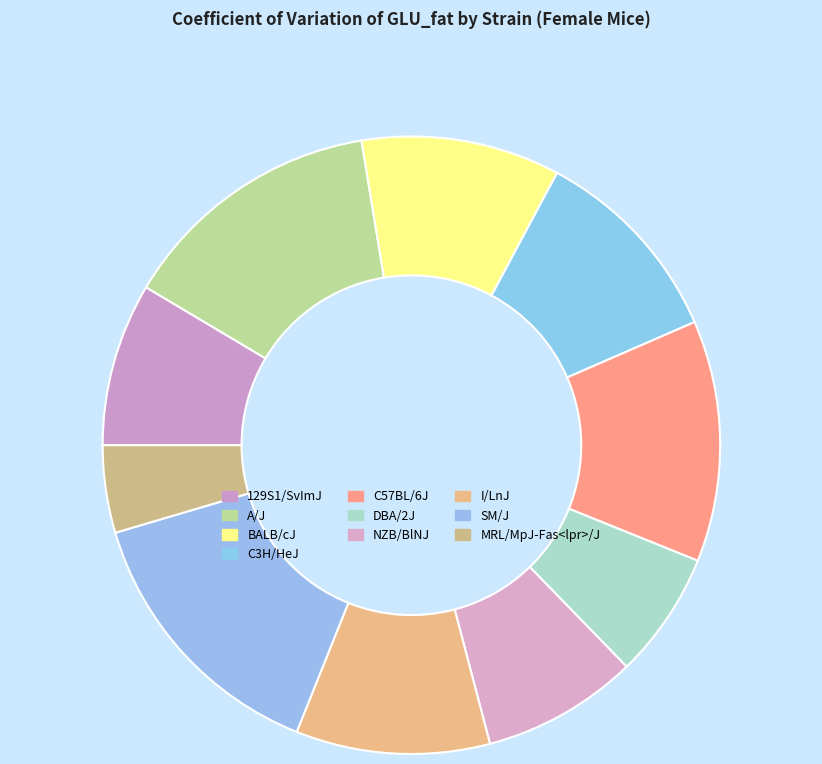

Count the number of slices in the pie.

10